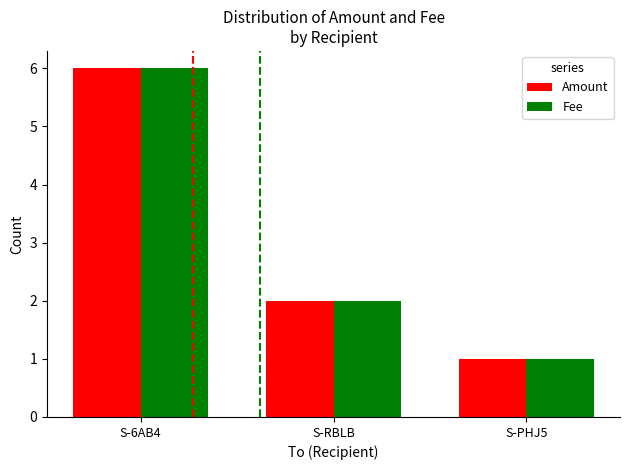

How many bars are there in total?

6